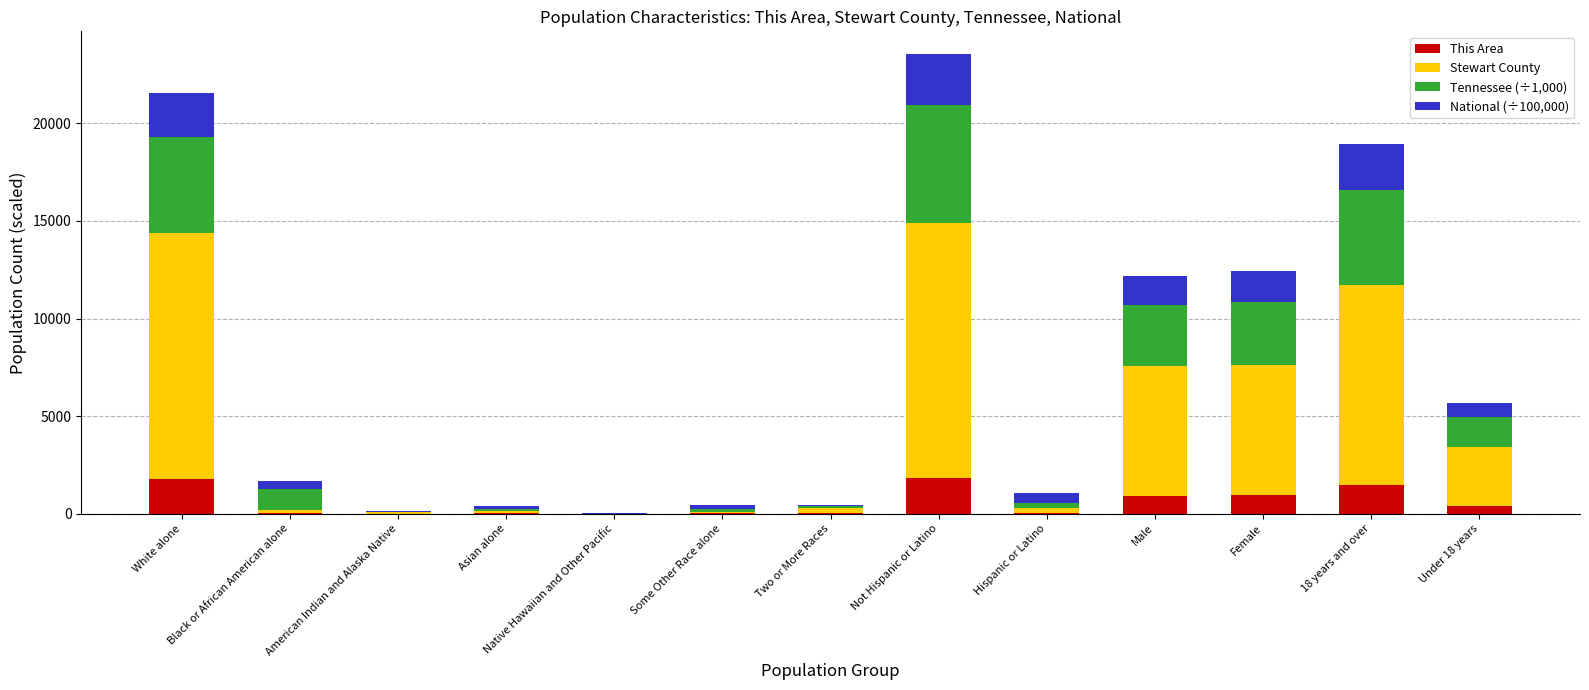

The value of This Area at Female is 931.0. True or false?

True